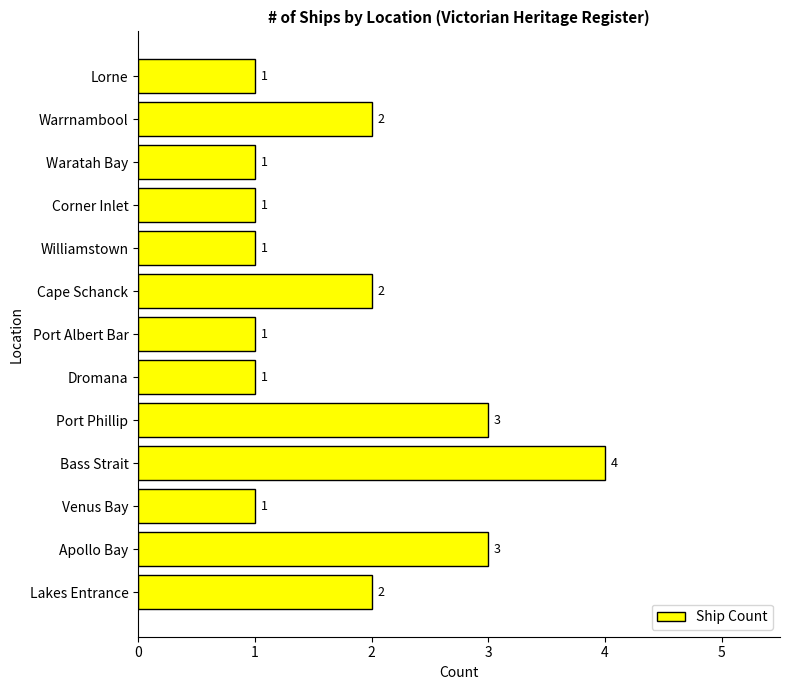

What is the ratio of the value at Apollo Bay to the value at Cape Schanck?

1.5